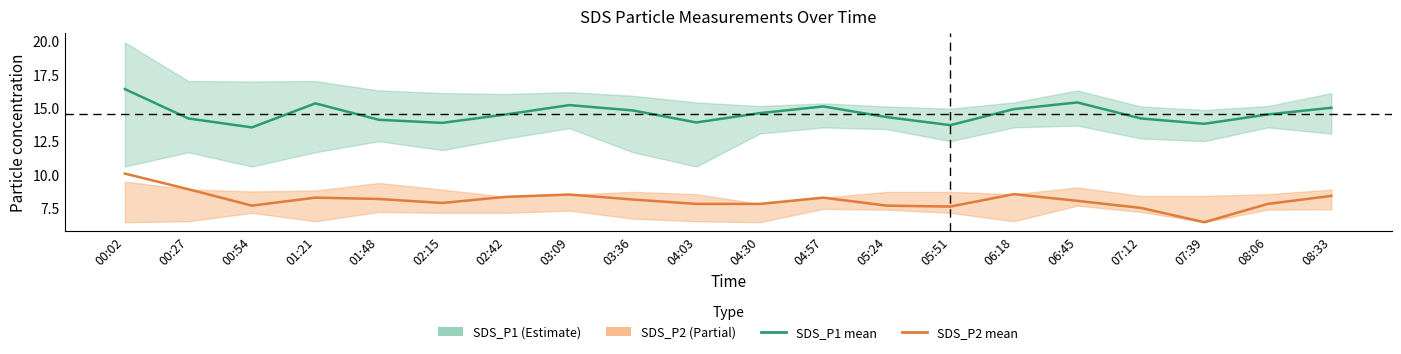

At which category does SDS_P2 reach its first local peak?

01:21